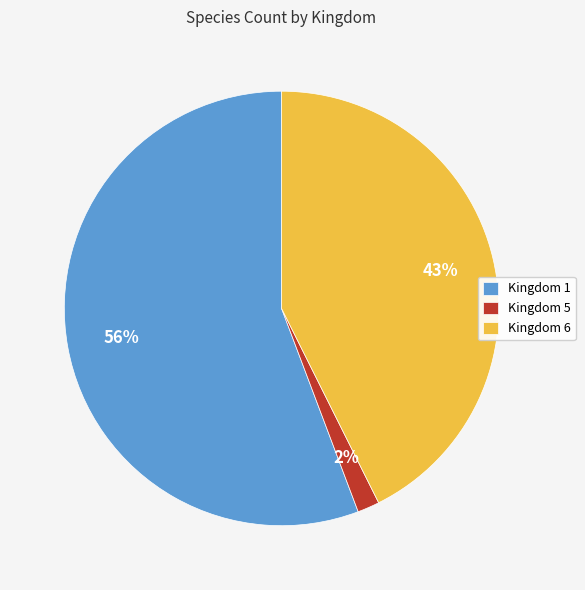

True or false: Kingdom 6 accounts for 33% of the total.

False